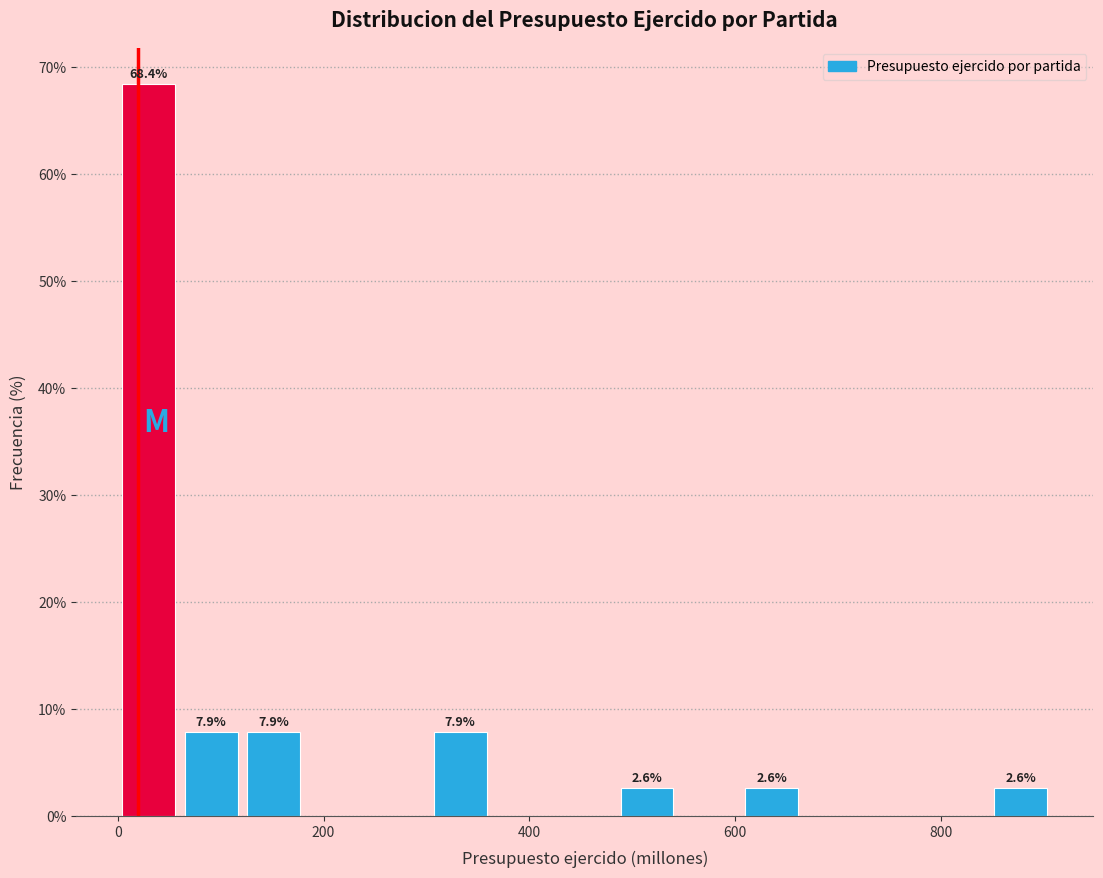

Read against the x-axis, roughly where is the centre of the tallest bar?

40